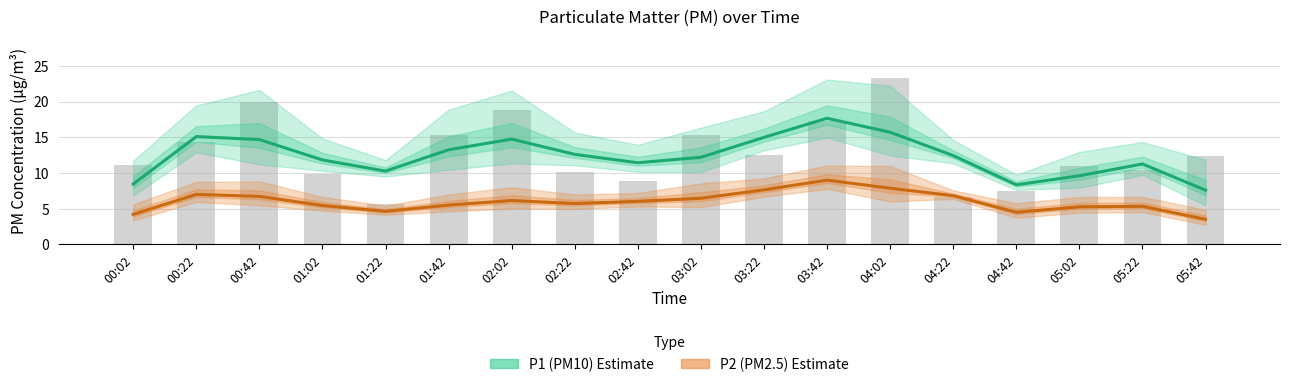

Which series has the largest total across all categories?

P1 (PM10) Estimate